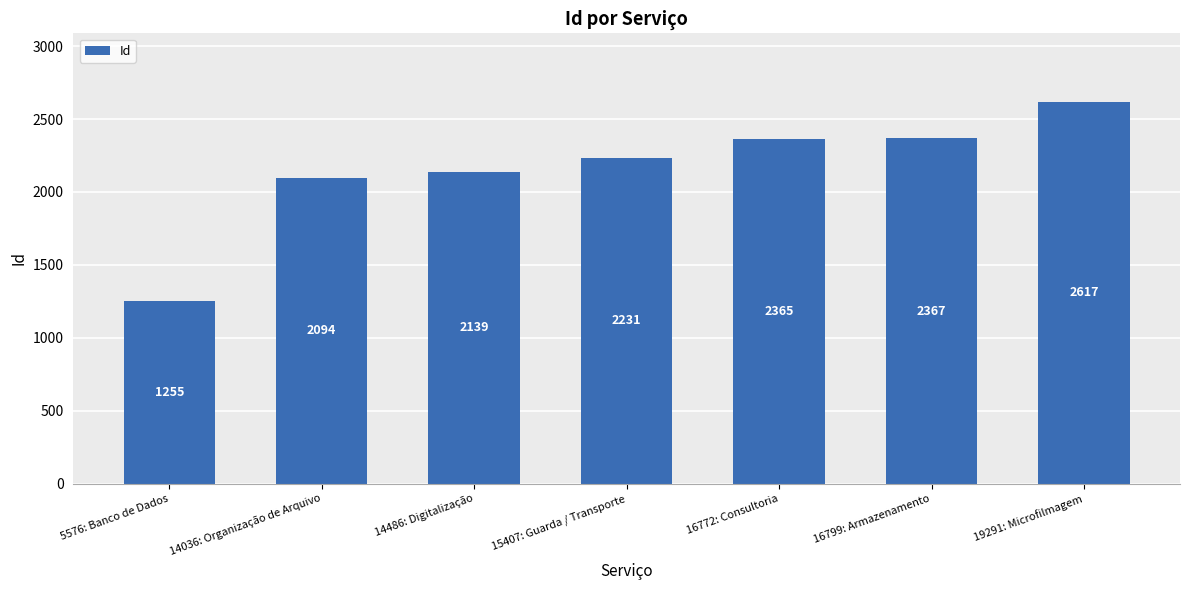

What is the approximate value at 14036: Organização de Arquivo?

2094